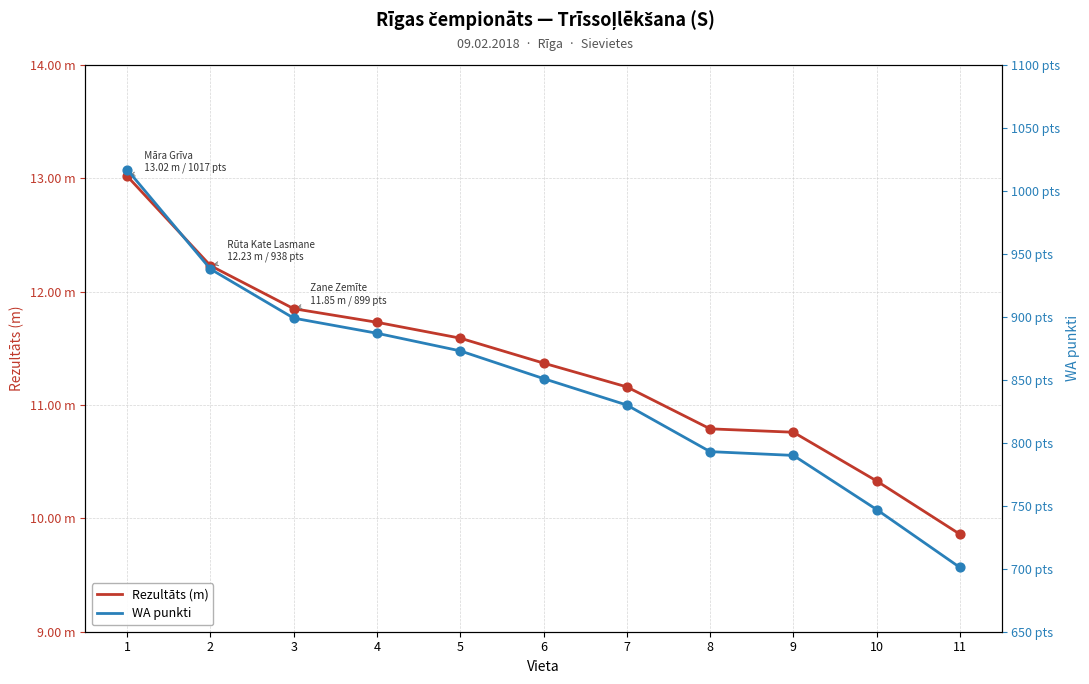

What is the total value across all series at 10?

757.3